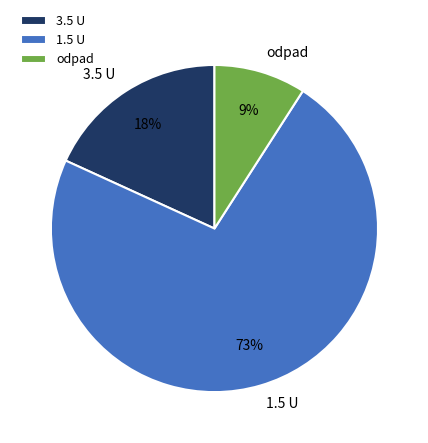

To the nearest percent, what is the average slice percentage?

33%